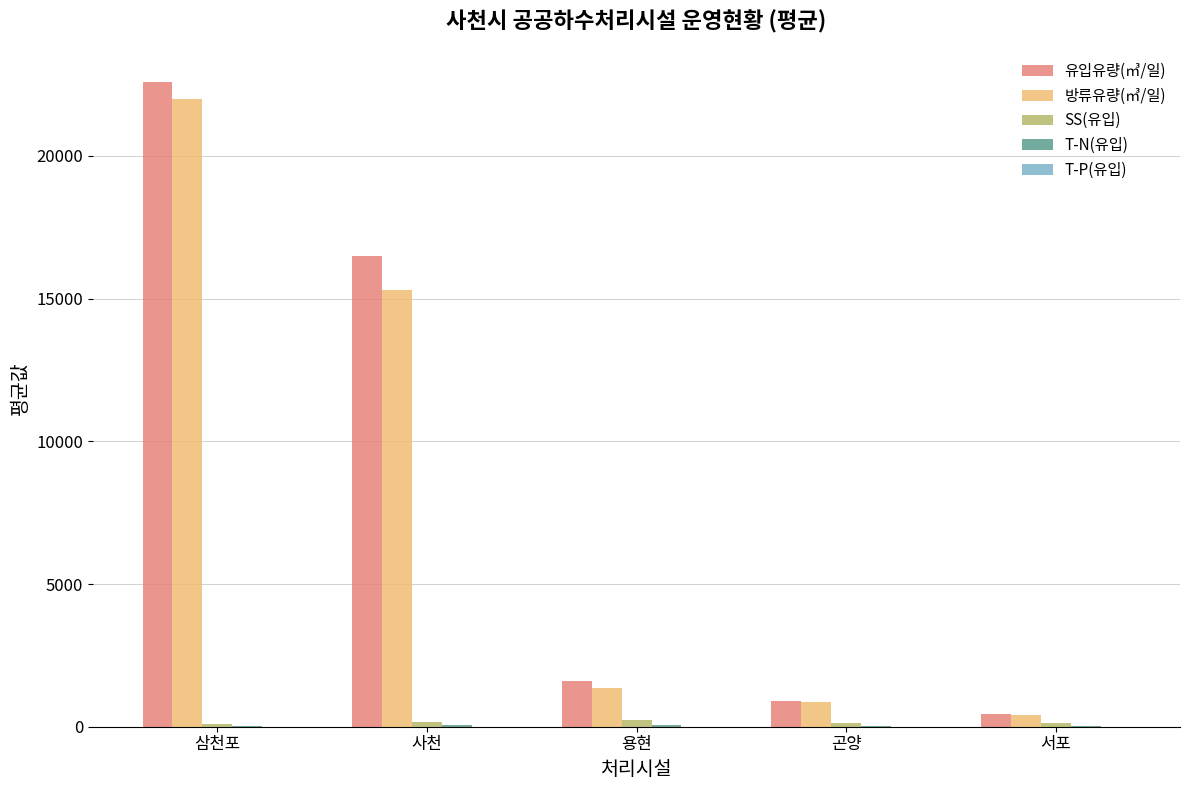

At which category is the sum across all series the highest?

삼천포